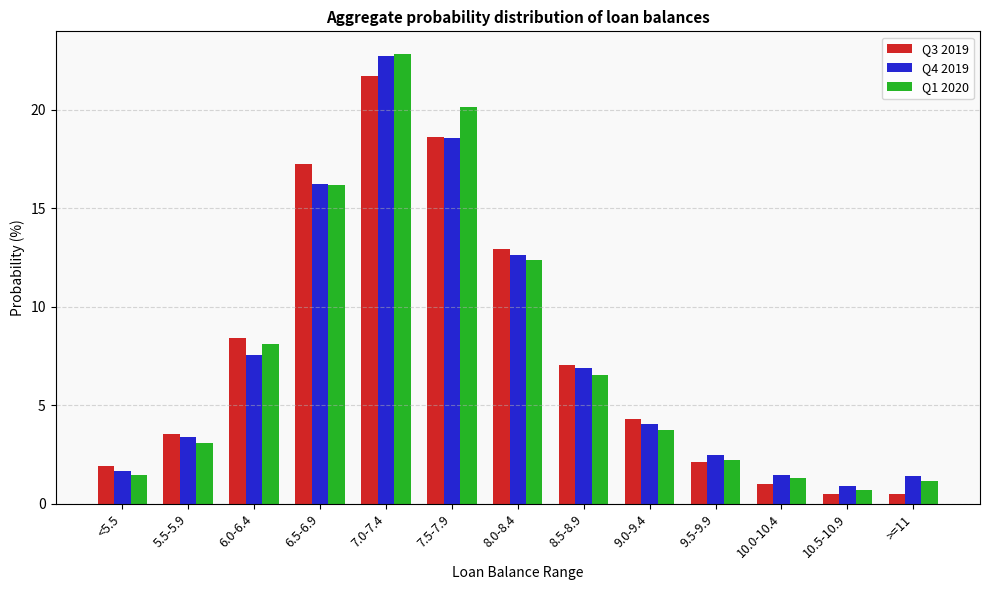

Which category has the highest value across all series?

7.0-7.4